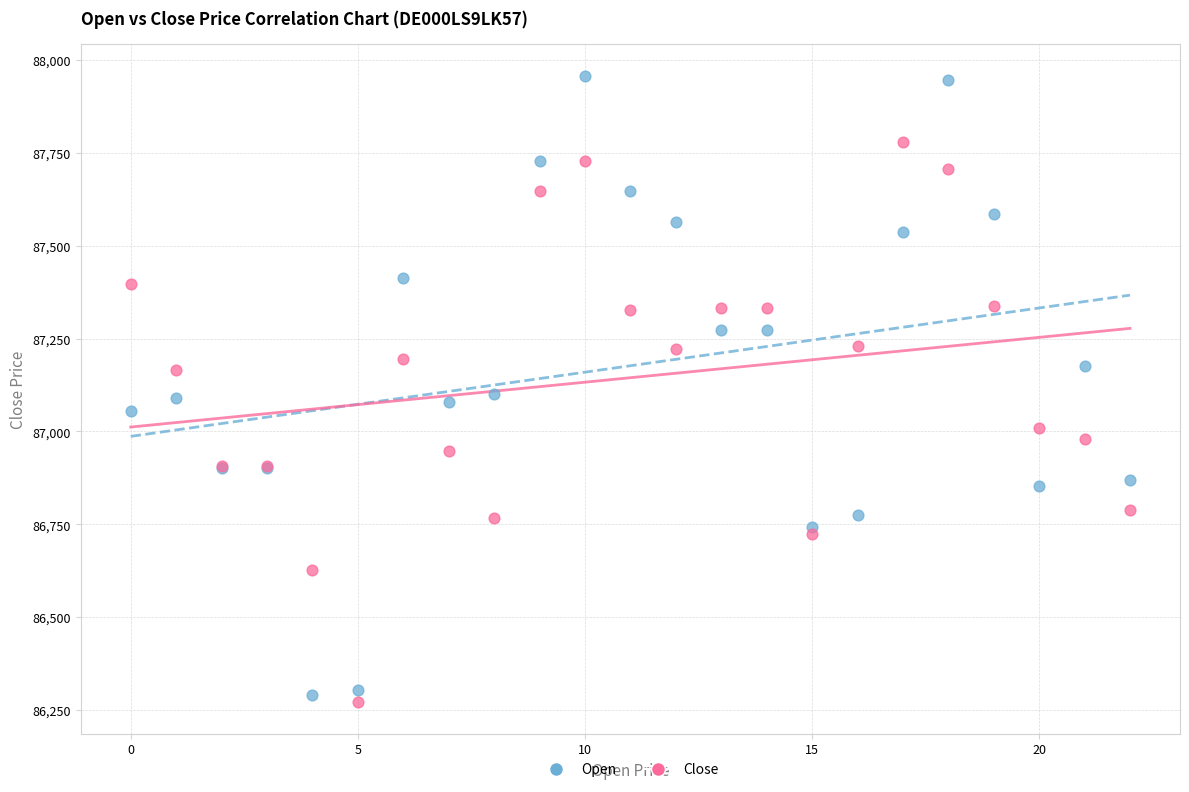

Which series contains the highest Y value?

Open